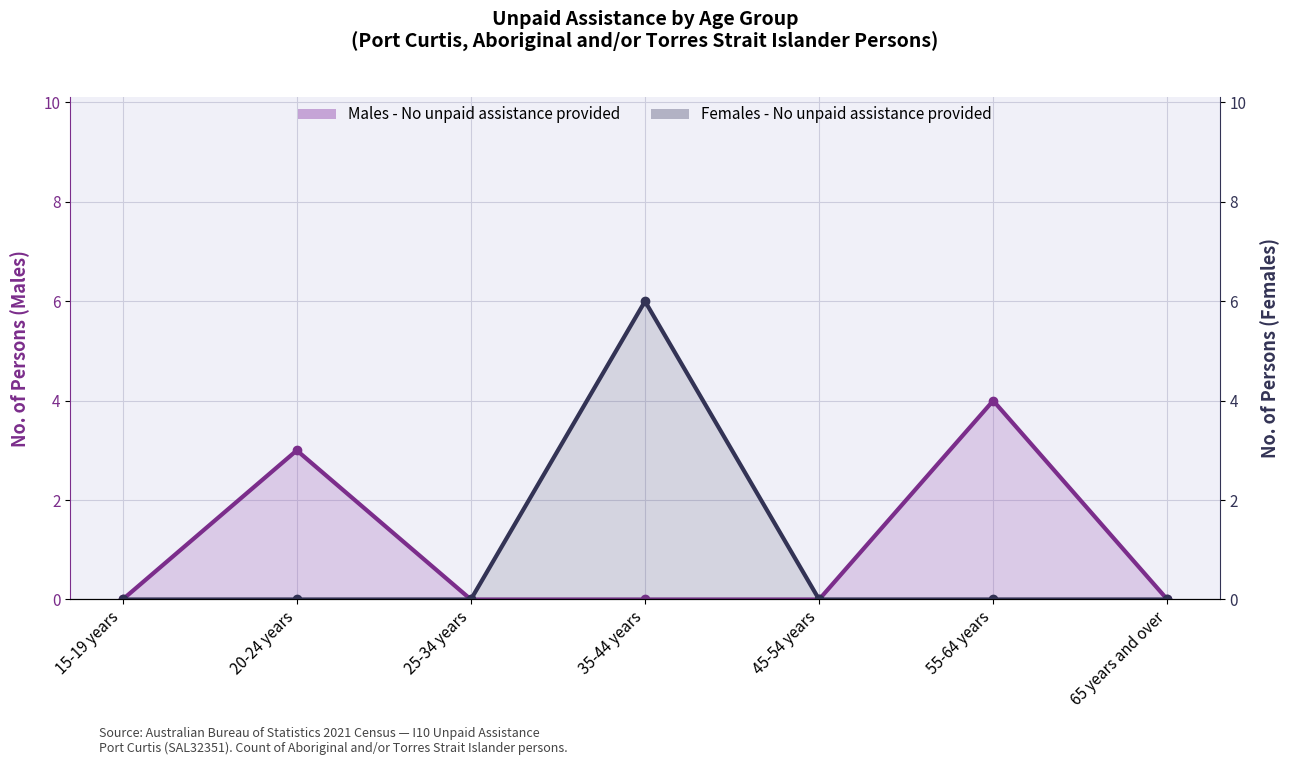

Does the chart have visible grid lines?

Yes